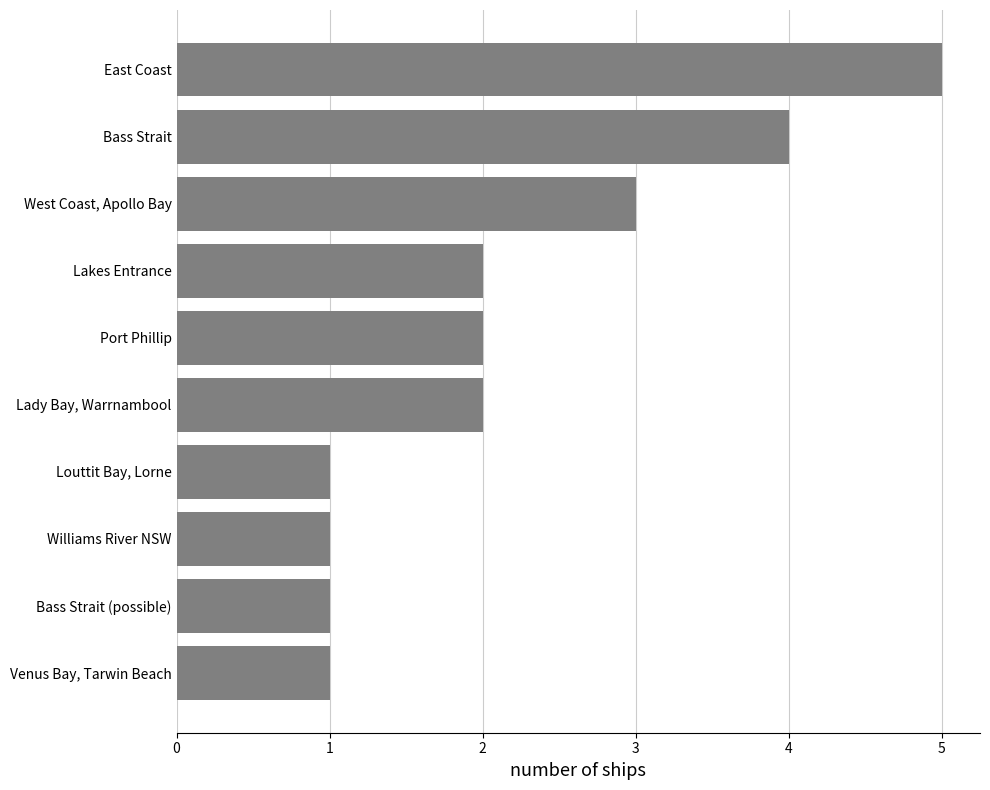

Reading bottom to top, transcribe all the data shown in this chart.

Venus Bay, Tarwin Beach=1	Bass Strait (possible)=1	Williams River NSW=1	Louttit Bay, Lorne=1	Lady Bay, Warrnambool=2	Port Phillip=2	Lakes Entrance=2	West Coast, Apollo Bay=3	Bass Strait=4	East Coast=5